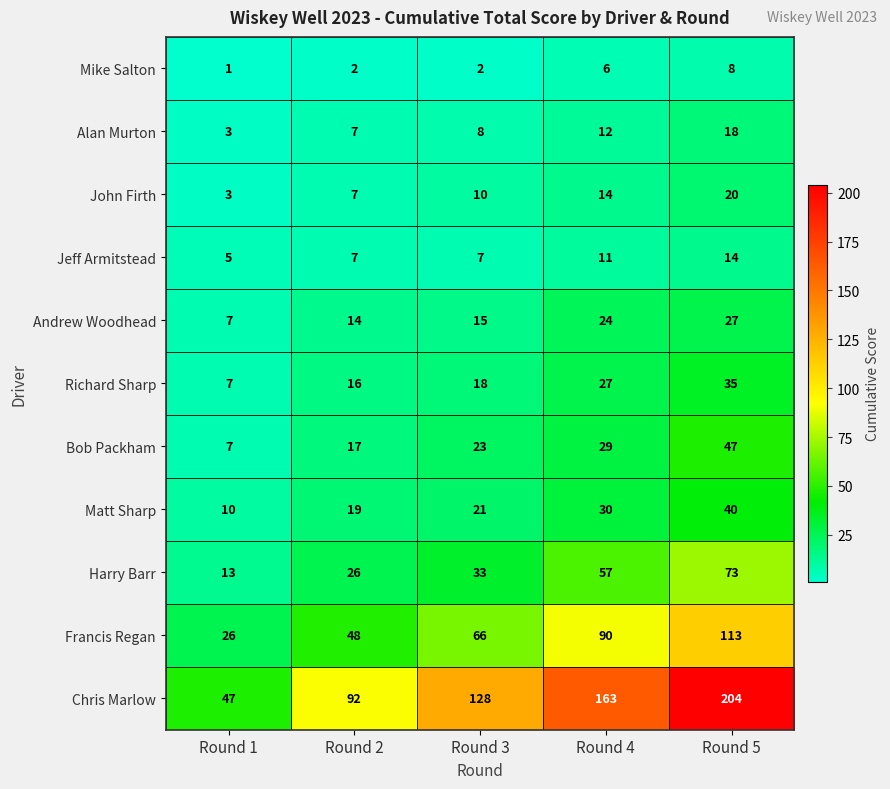

Which category has the lowest value across all series?

Round 1